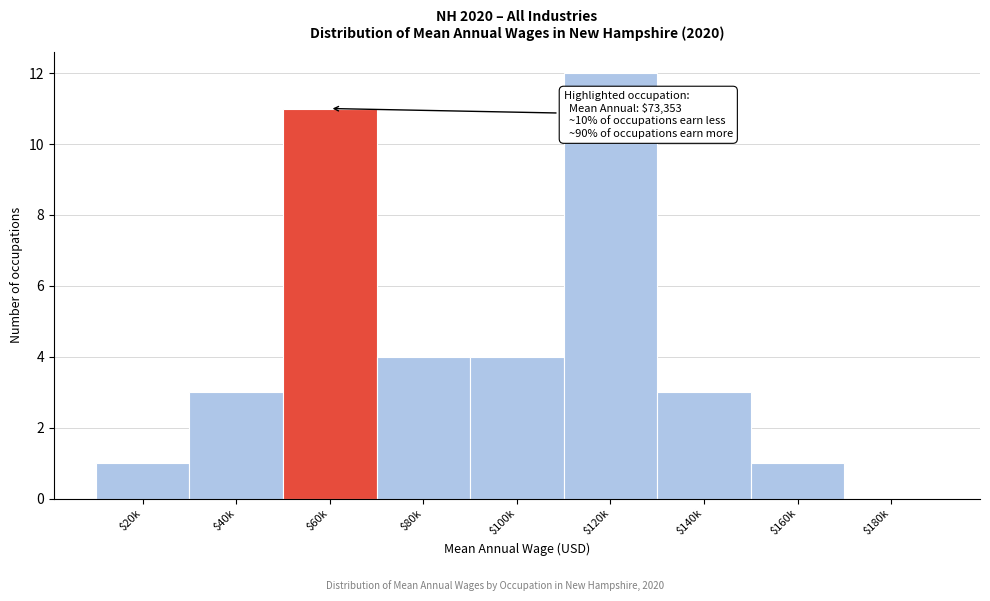

What is the greatest value displayed?

12